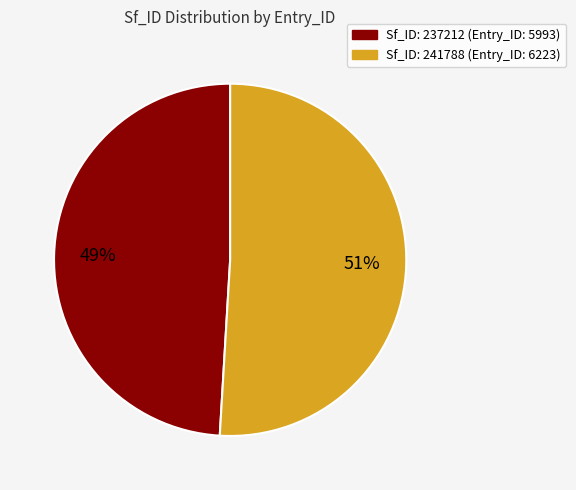

Is there any slice that represents more than half of the pie?

Yes